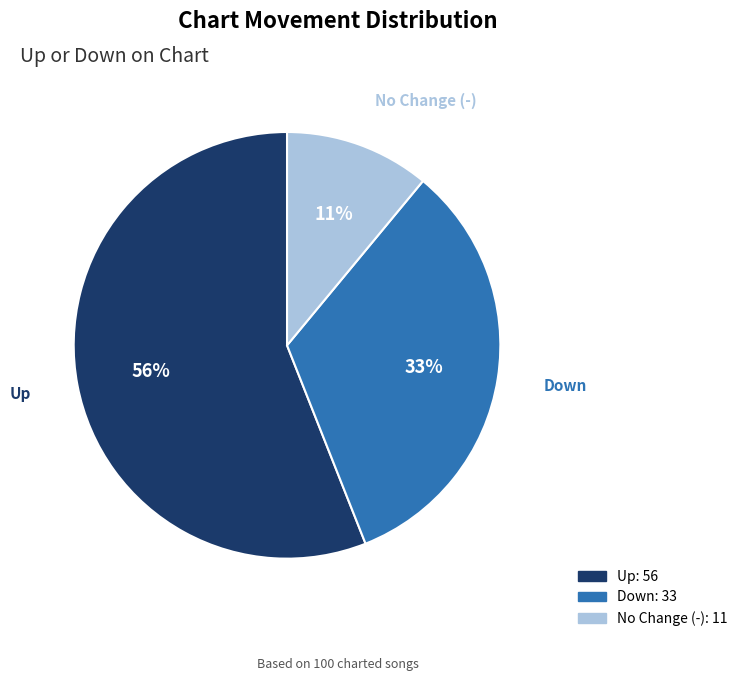

How many segments does this pie chart have?

3